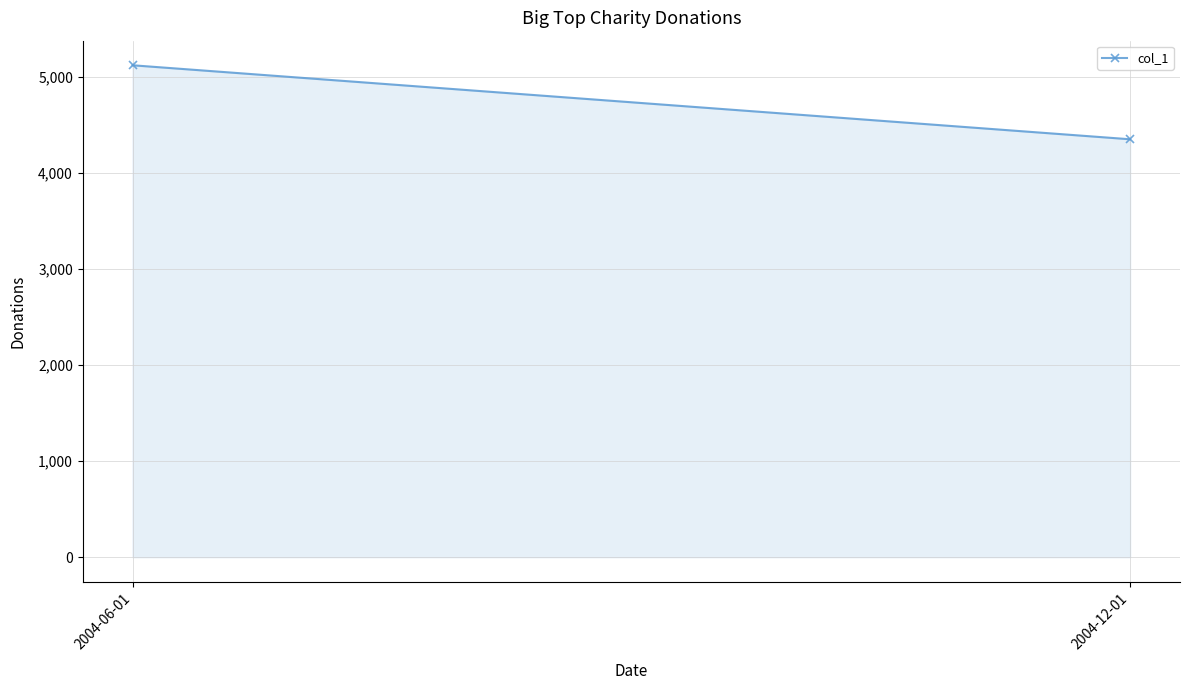

Is it true that the value at 2004-12-01 is 4352.6?

True